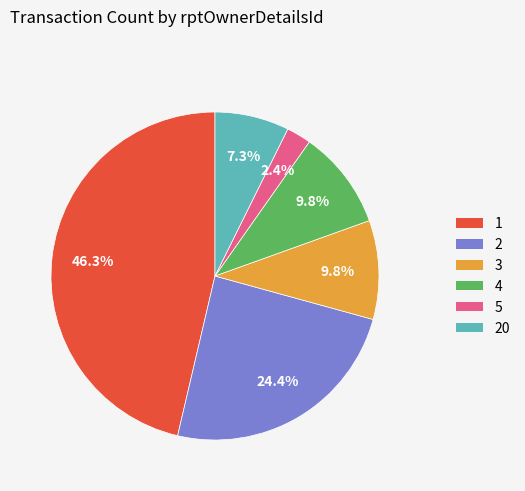

Is there a majority slice in this chart?

No